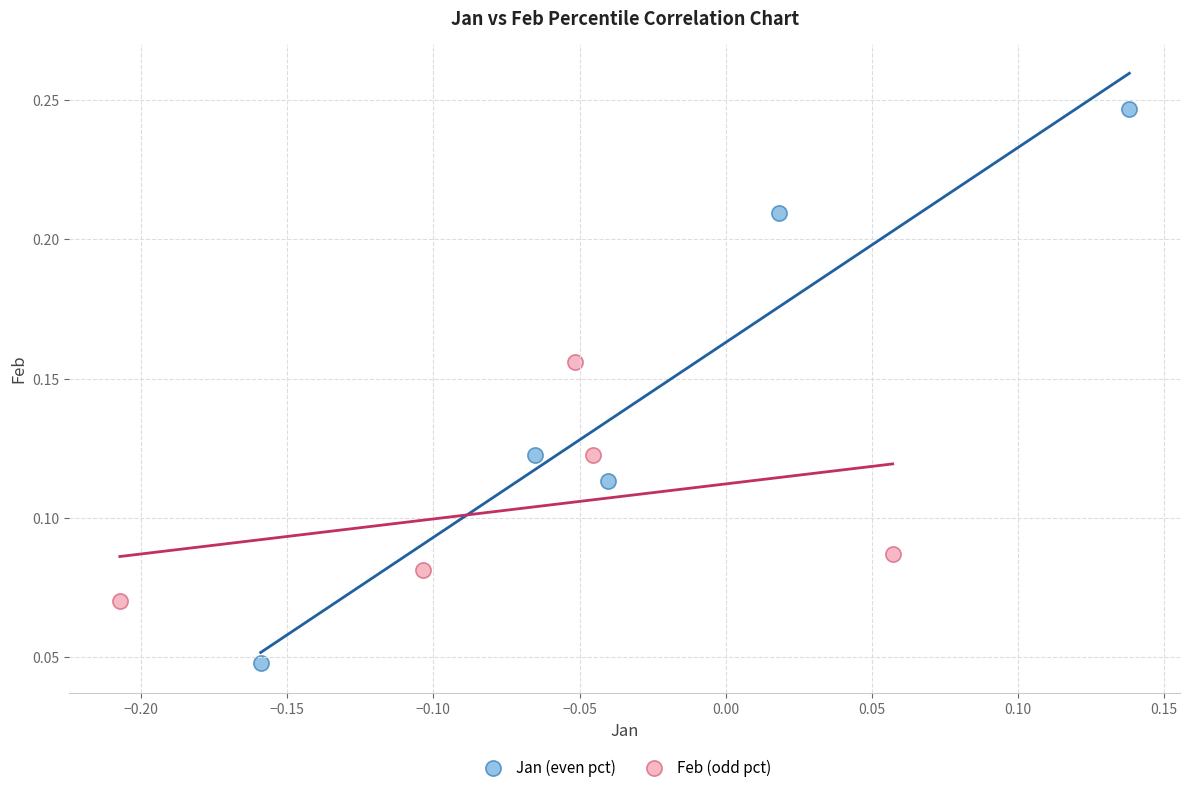

Which series contains the lowest Y value?

Jan (even pct)